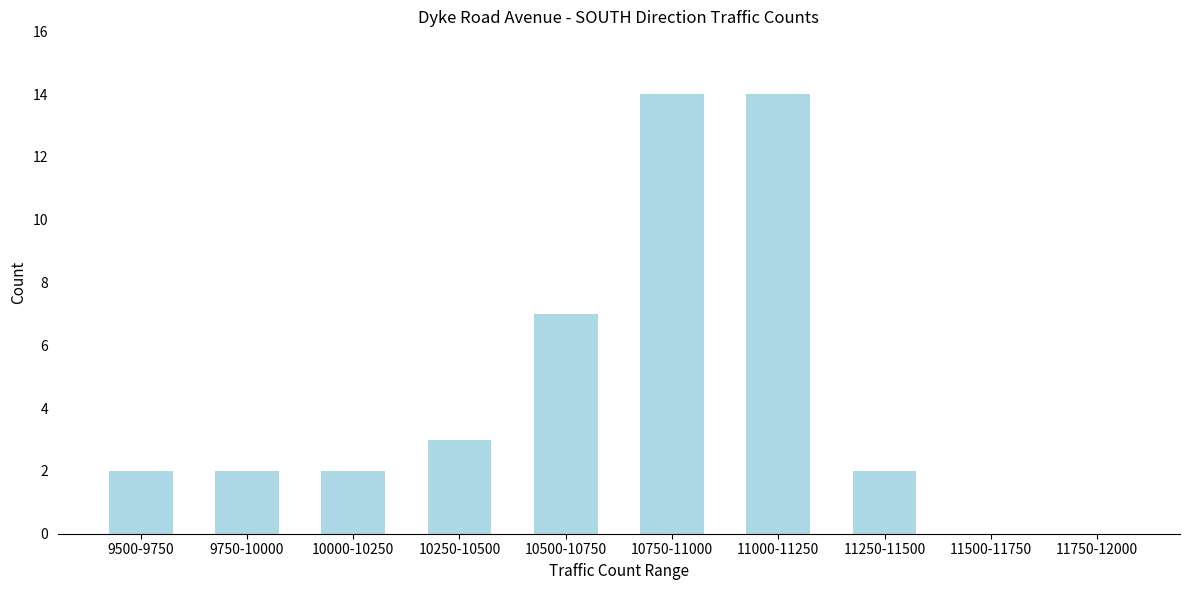

Reading right to left, what are all the values shown in this chart?

11750-12000=0	11500-11750=0	11250-11500=2	11000-11250=14	10750-11000=14	10500-10750=7	10250-10500=3	10000-10250=2	9750-10000=2	9500-9750=2